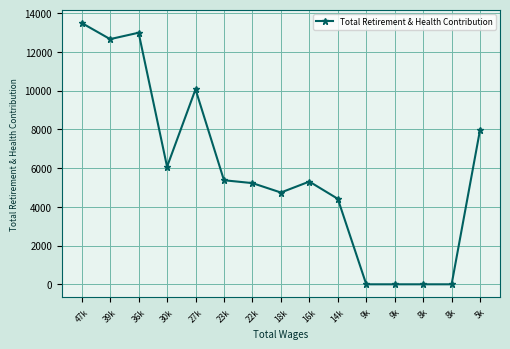

How many data points are less than 5303?

7